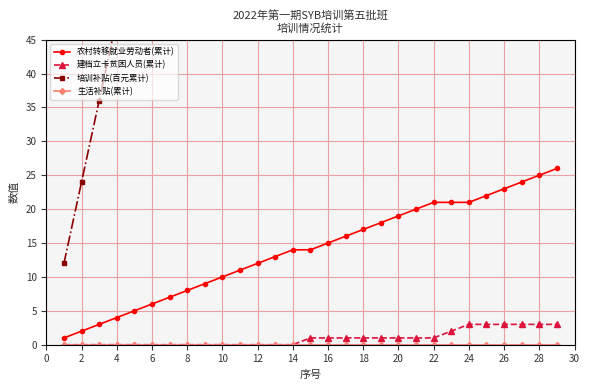

True or false: 生活补贴(累计) has more than 0 points higher than both neighbors.

False